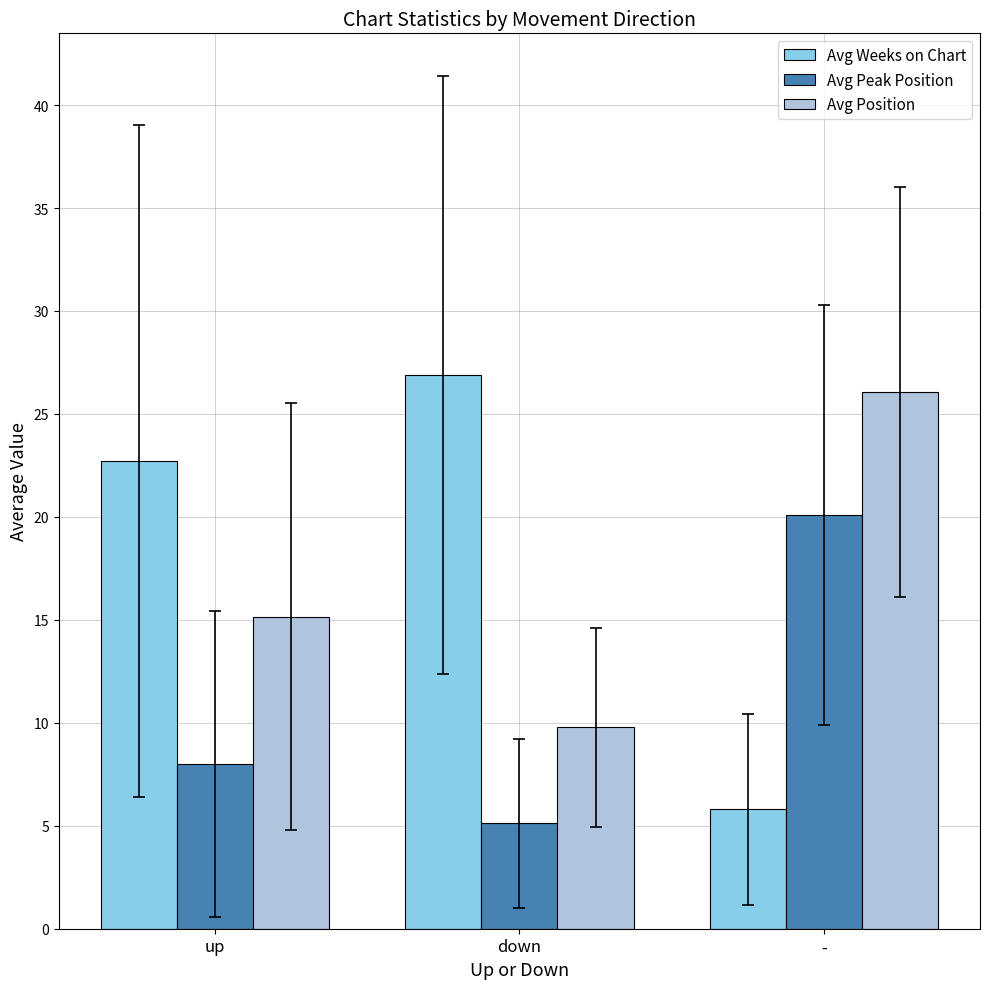

What is the value of the Avg Position bar at the 1st from the left?

15.1